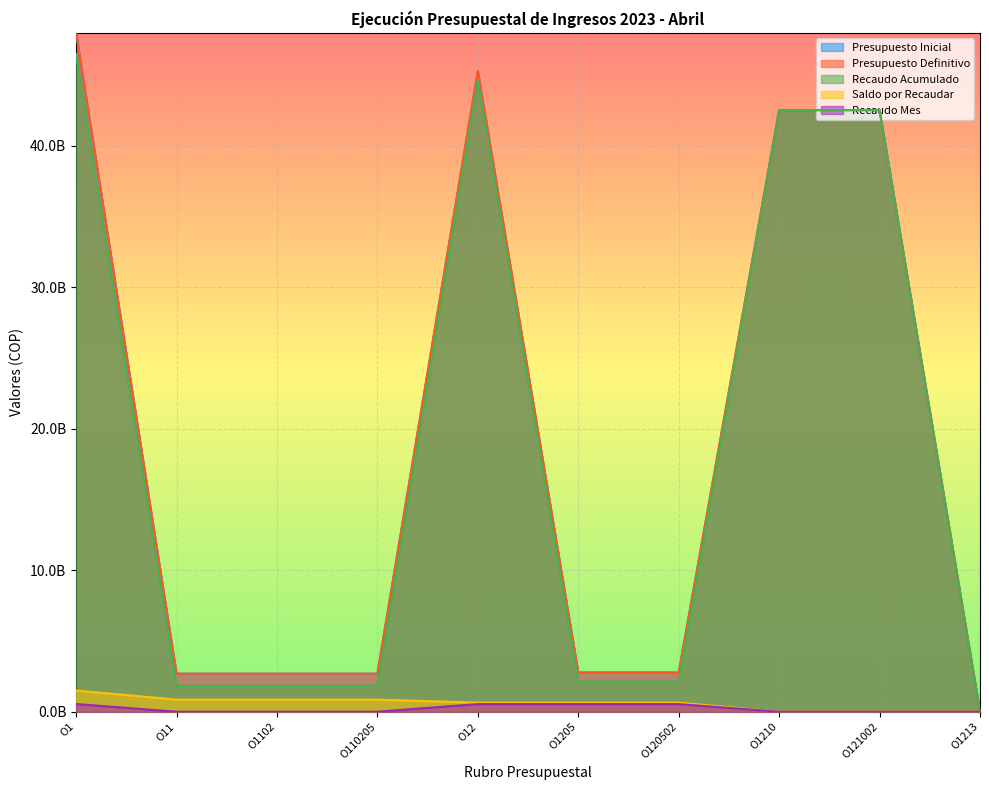

What is the spread (max minus min) of values at O1210?

42512527000